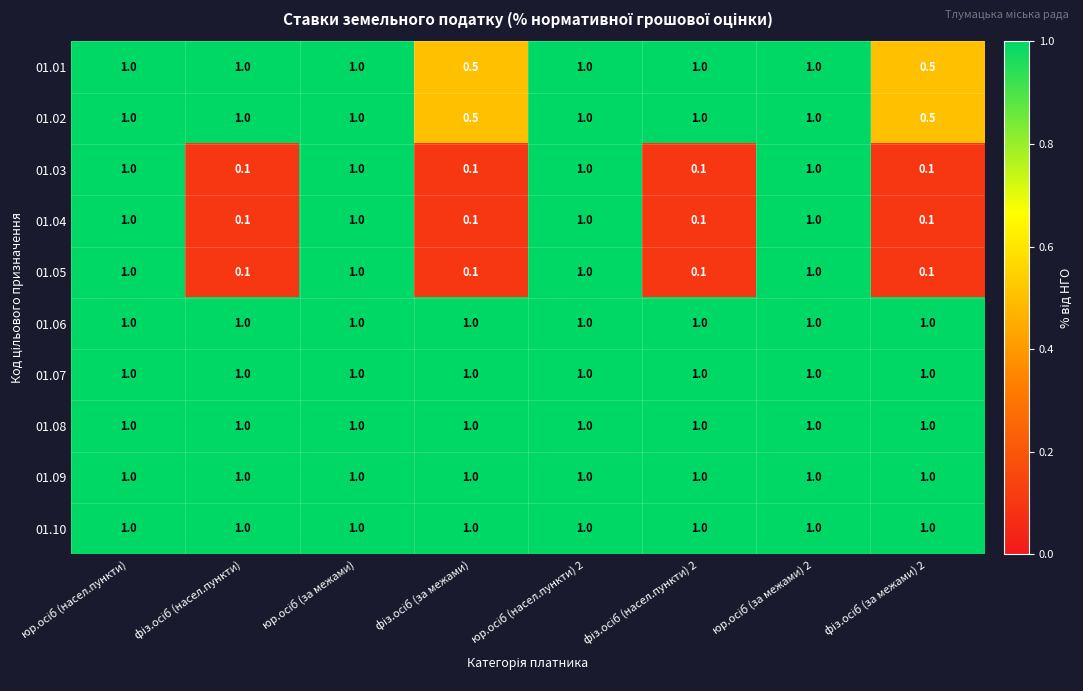

What is the lowest value of the 01.10 series?

1.0